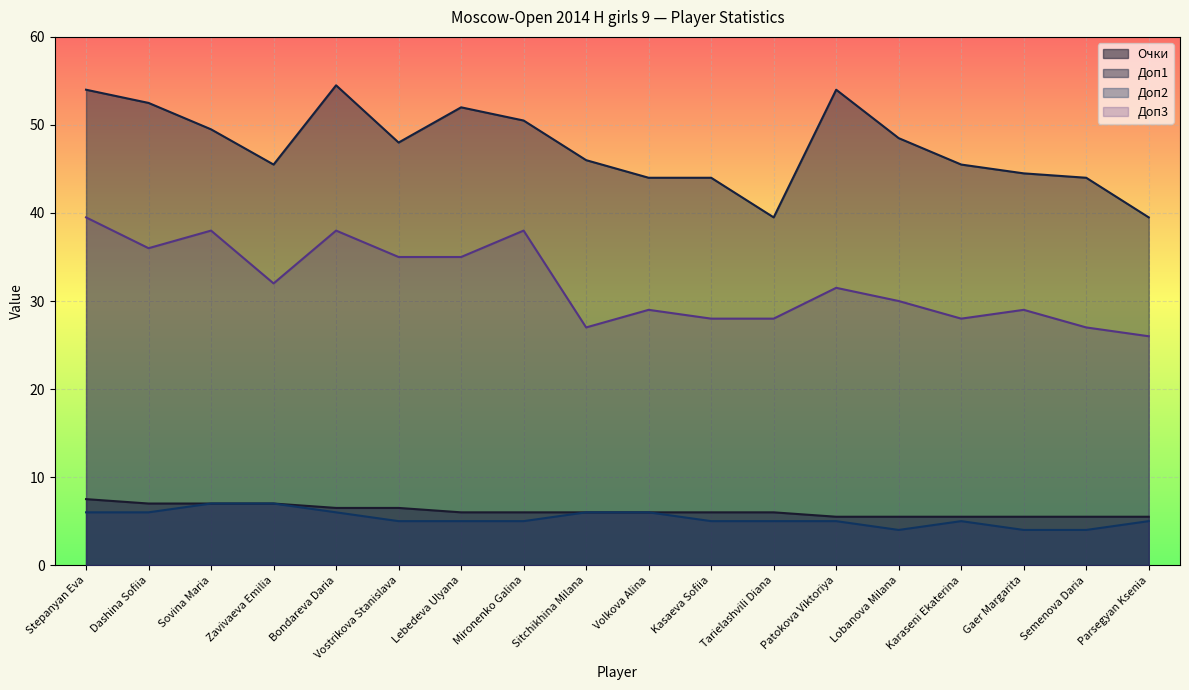

At which category does the chart reach its minimum across all series?

Lobanova Milana